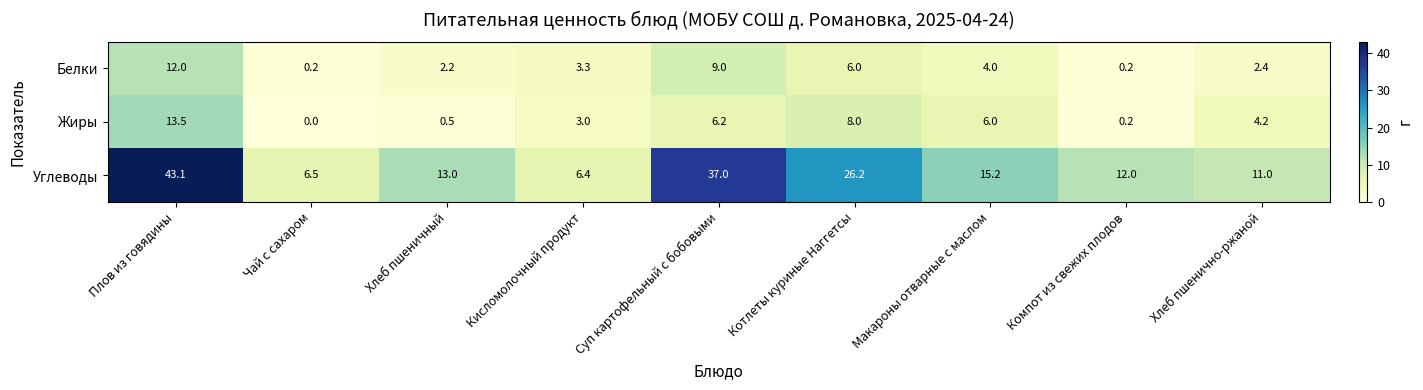

Which category has the highest value in the Белки series?

Плов из говядины